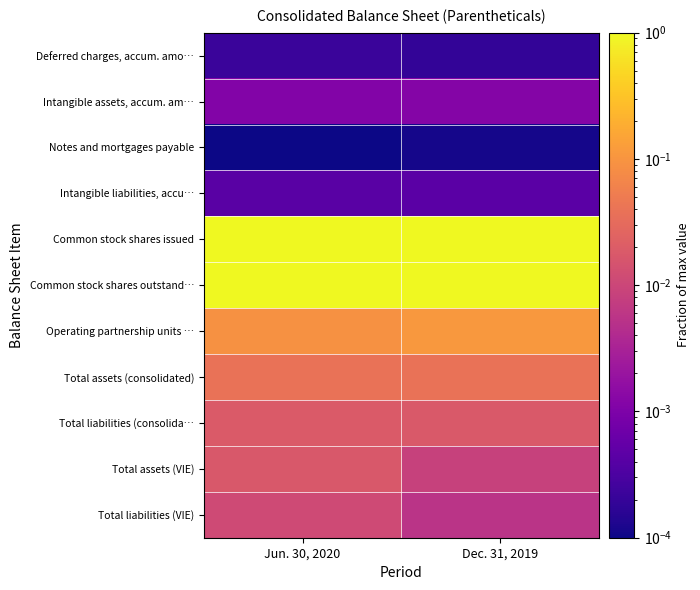

List the series in order of their peak value, lowest first.

Notes and mortgages payable, Deferred charges, accum. amo…, Intangible liabilities, accu…, Intangible assets, accum. am…, Total liabilities (VIE), Total assets (VIE), Total liabilities (consolida…, Total assets (consolidated), Operating partnership units …, Common stock shares issued, Common stock shares outstand…